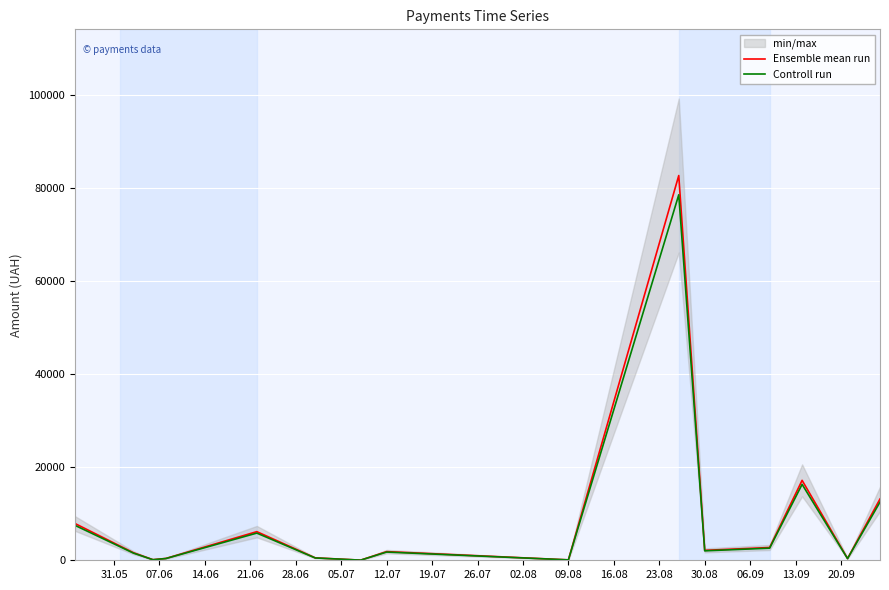

Between 12.07 and 30.08, which series saw the biggest shift?

Ensemble mean run